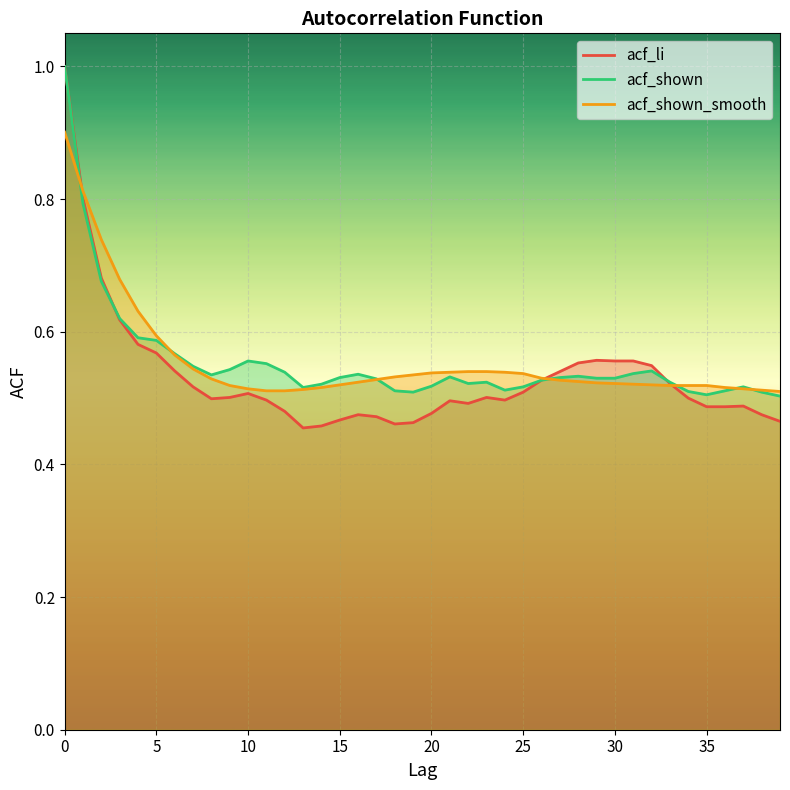

At which label is acf_li closest to 0?

13